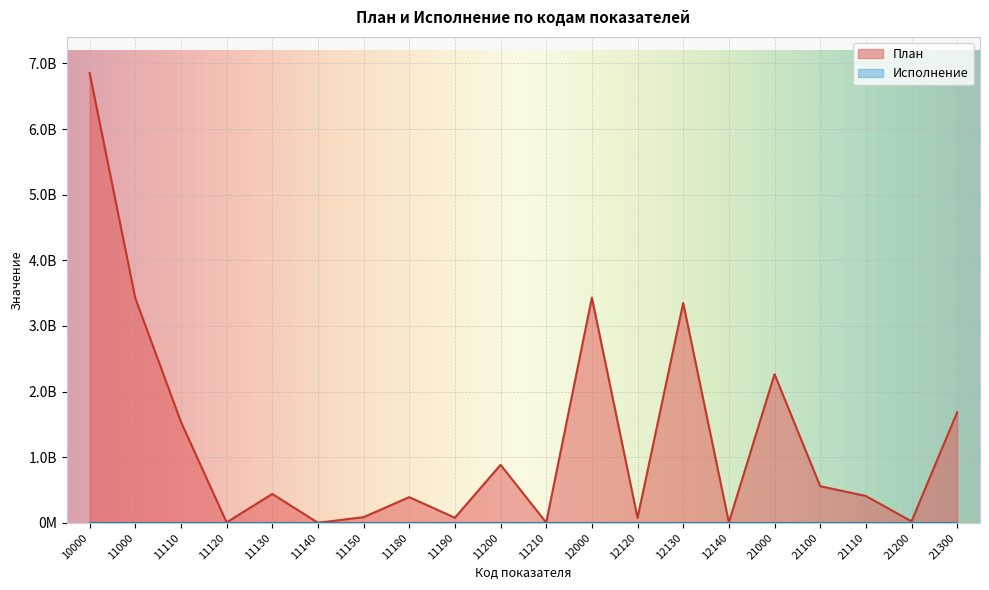

How many data points does each series have?

20